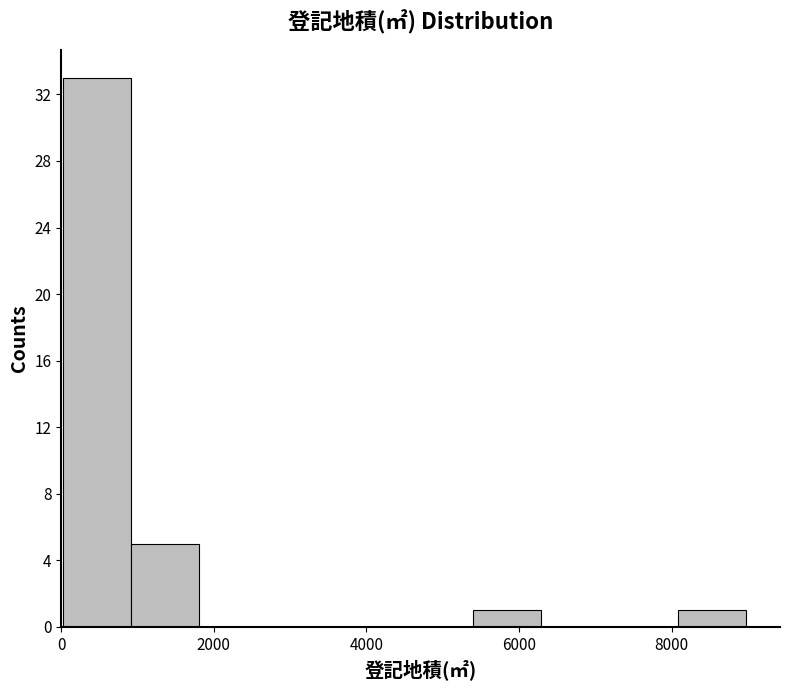

How tall is the bar that spans 1000 to 1800 on the x-axis? Neither the bar edges nor the heights are printed on the chart, so give them approximately, as read against the axes.

5